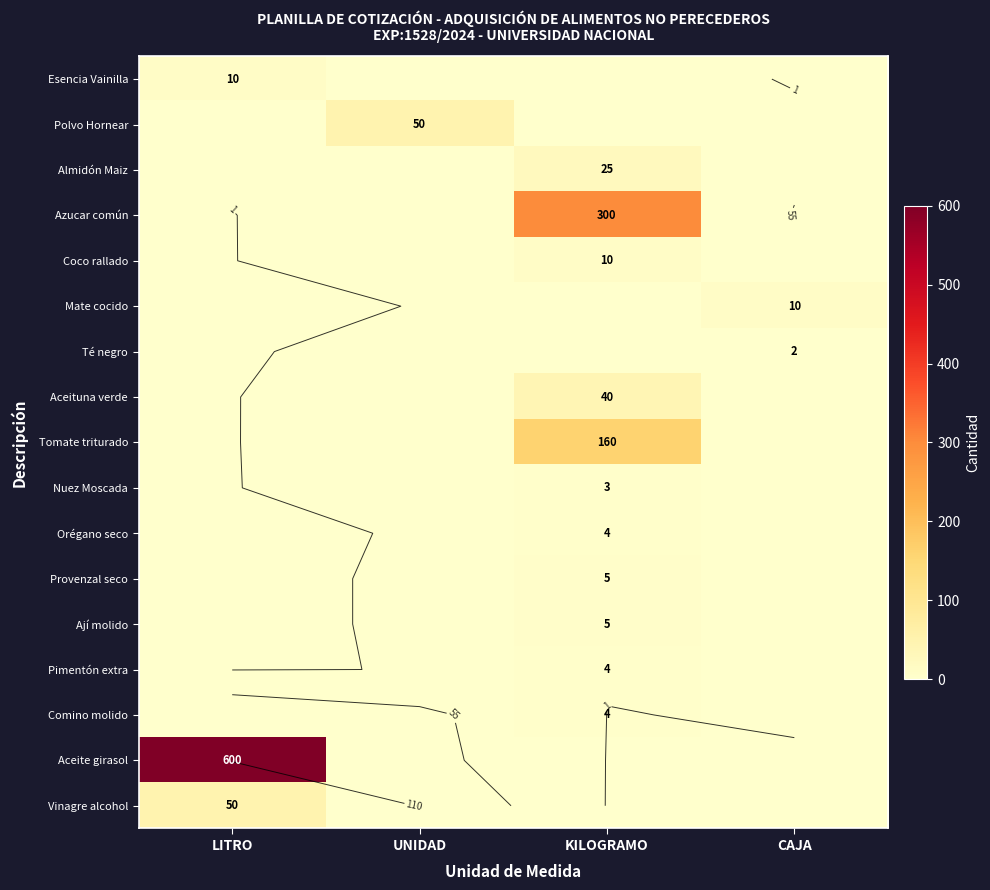

How many Tomate triturado values are between 0 and 160?

4